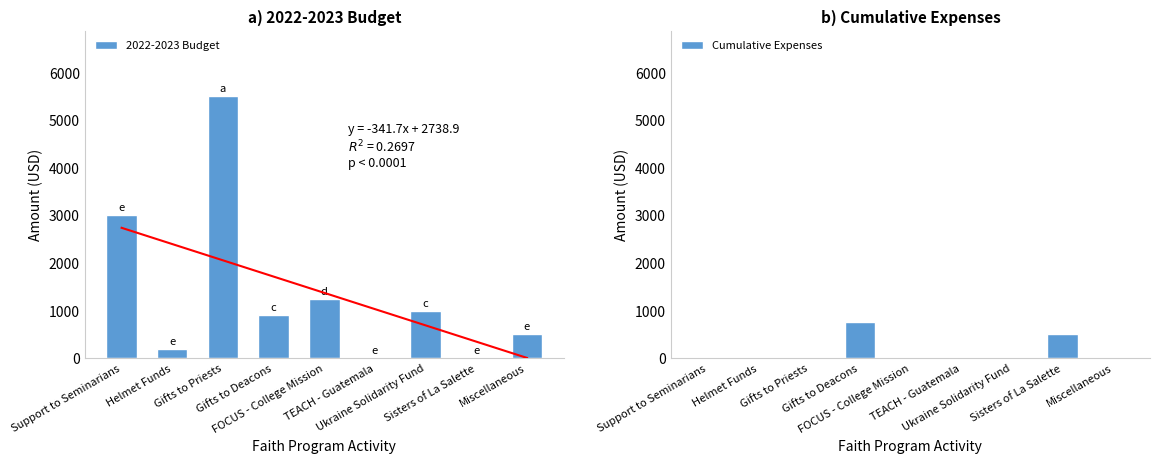

Reading right to left, transcribe all the data shown in this chart.

2022-2023 Budget: 500	0	1000	0	1250	900	5500	200	3000
Cumulative Expenses: 0	500	0	0	0	750	0	0	0